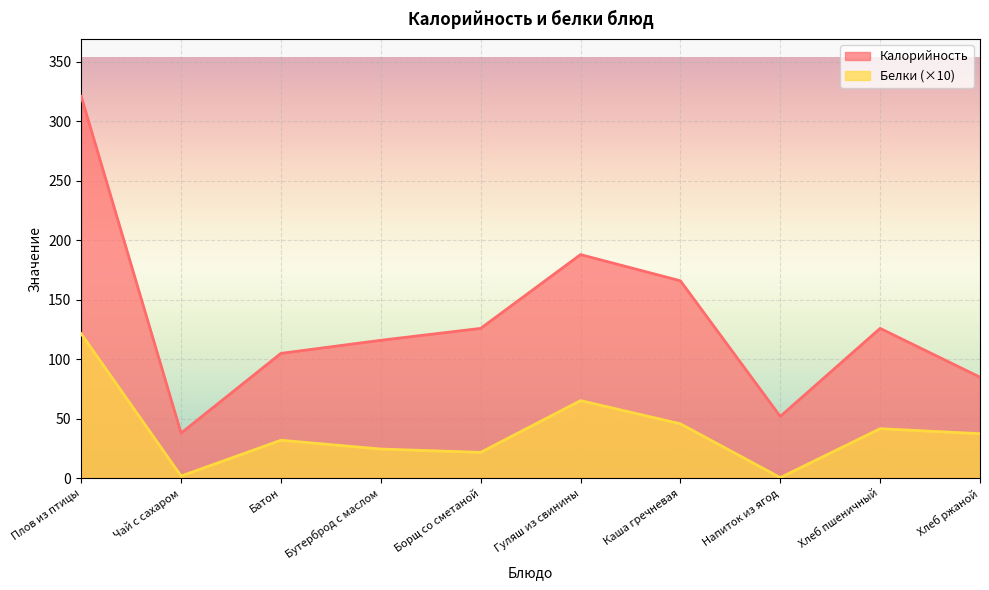

Where does the Калорийность series first go above 126?

Плов из птицы